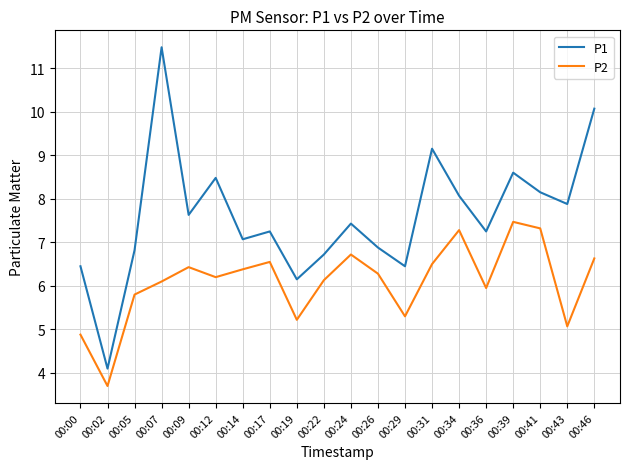

True or false: P2 and P1 intersect in this chart.

False